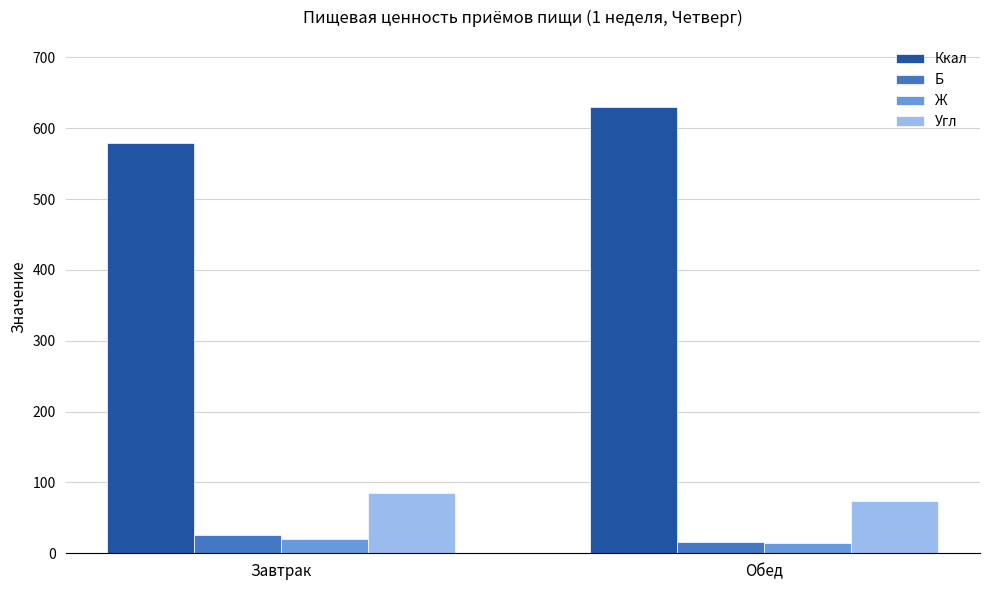

How many series are shown in this chart?

4